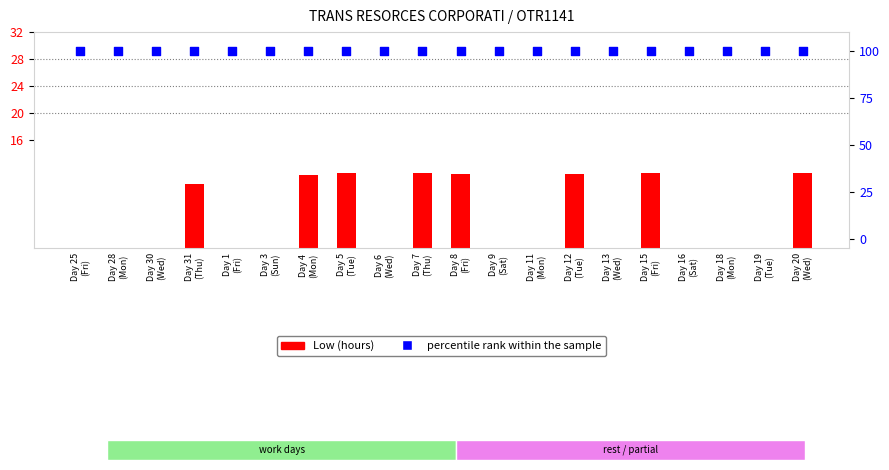

What is the total value across all series at Day 18
(Mon)?

100.0